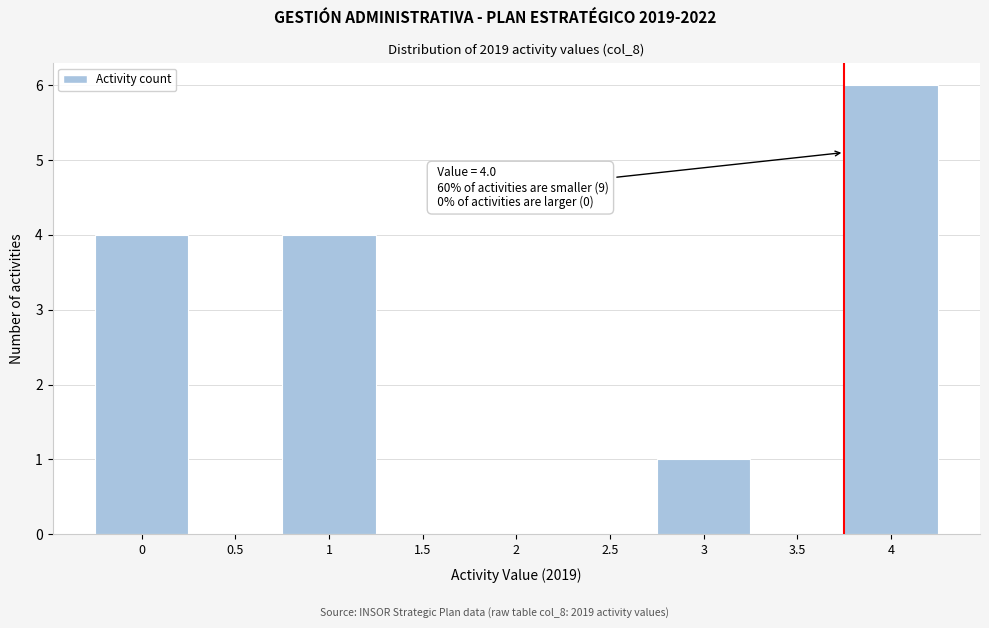

Reading left to right, transcribe all the data shown in this chart.

0=4	0.5=0	1=4	1.5=0	2=0	2.5=0	3=1	3.5=0	4=6